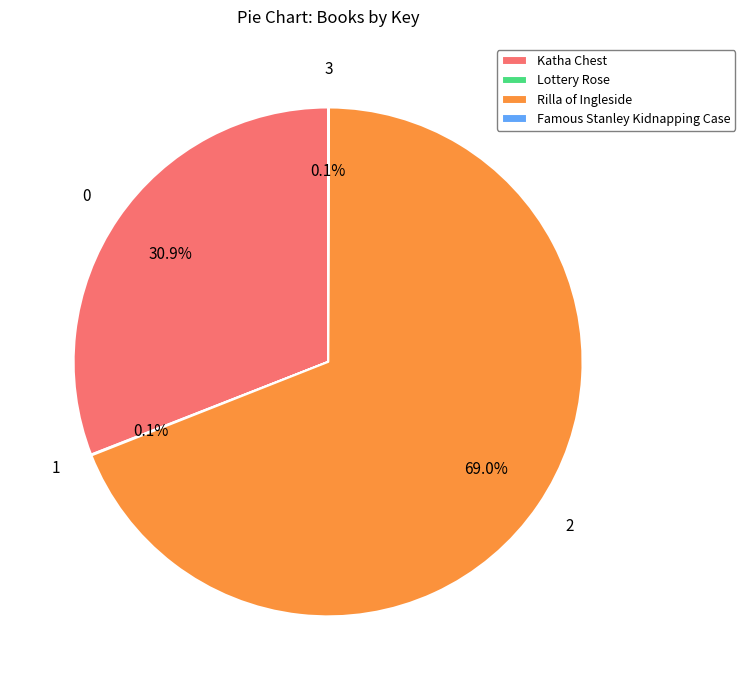

Which slice represents more than half of the pie?

Rilla of Ingleside